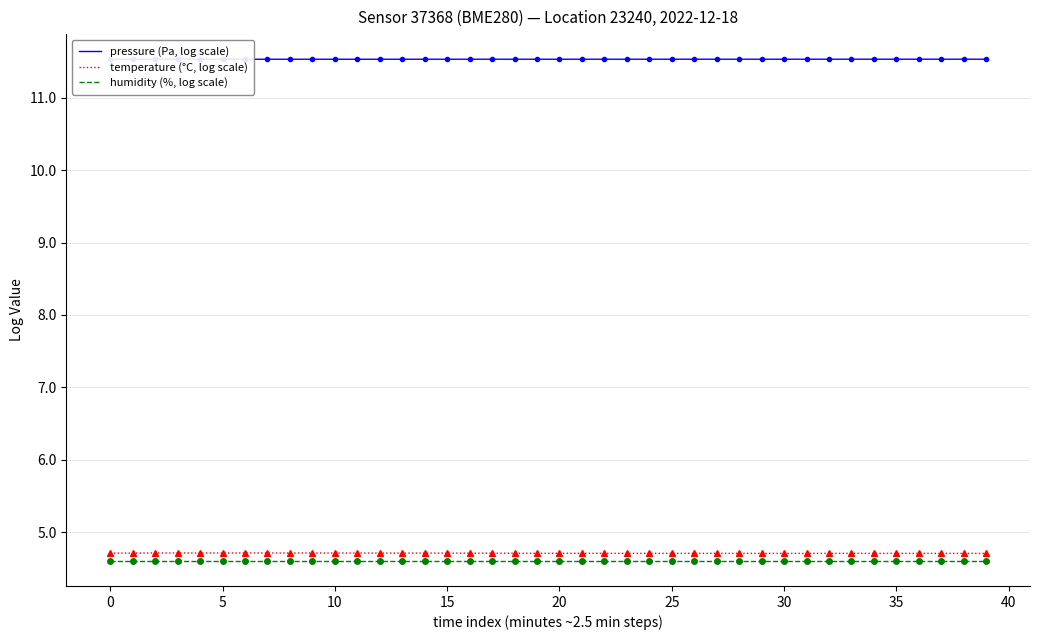

The value of humidity (%, log scale) at 21 is 4.6. True or false?

True